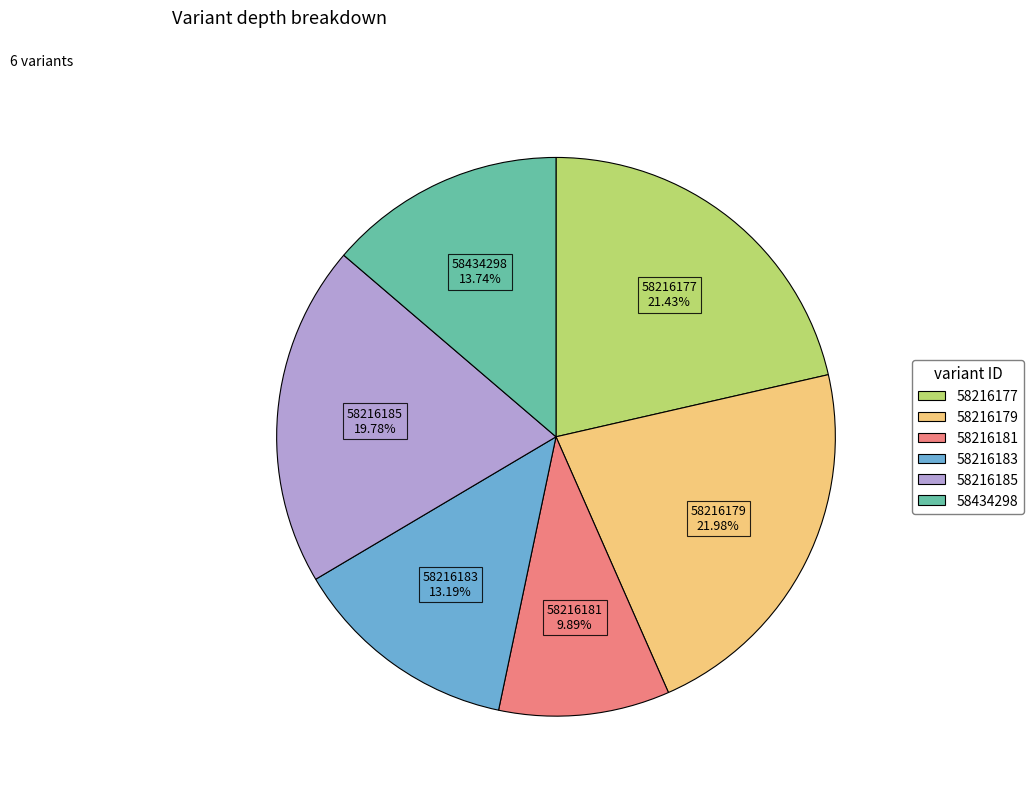

Is there any slice that represents more than half of the pie?

No